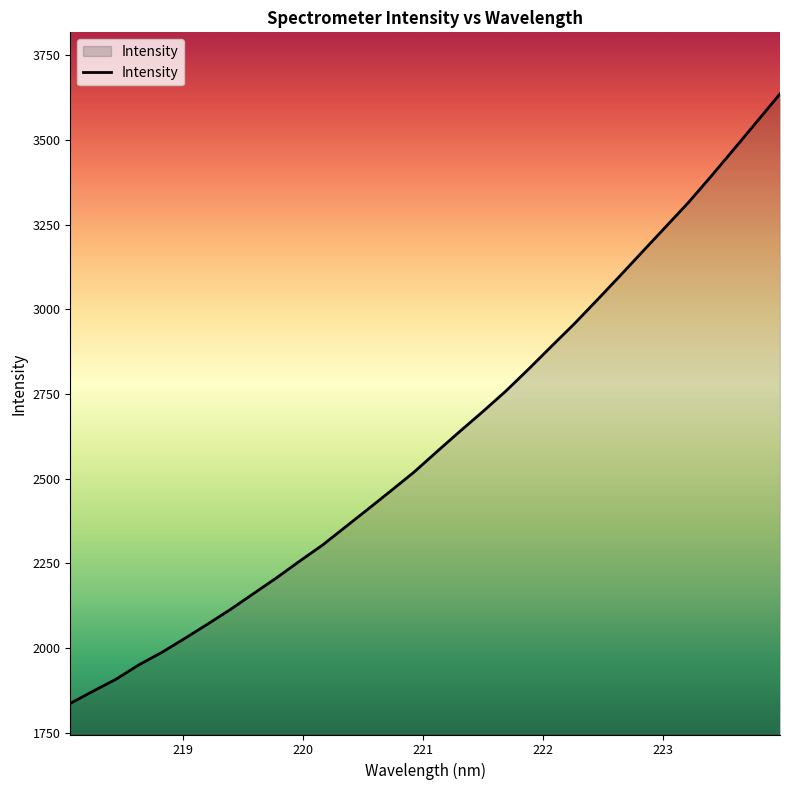

What is the maximum value shown in the chart?

3636.4